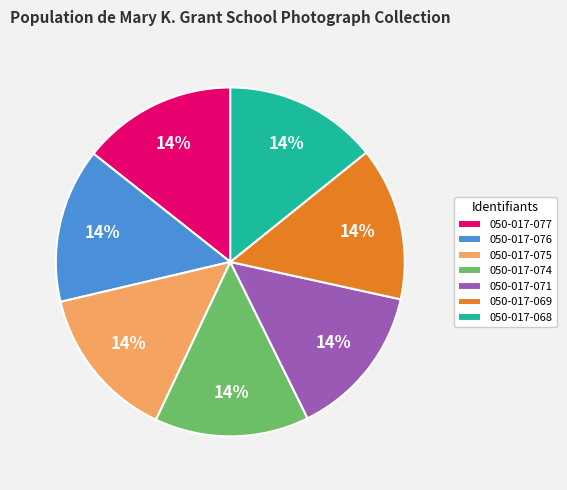

Approximately how many times larger is the value at 050-017-069 compared to 050-017-077?

1.0